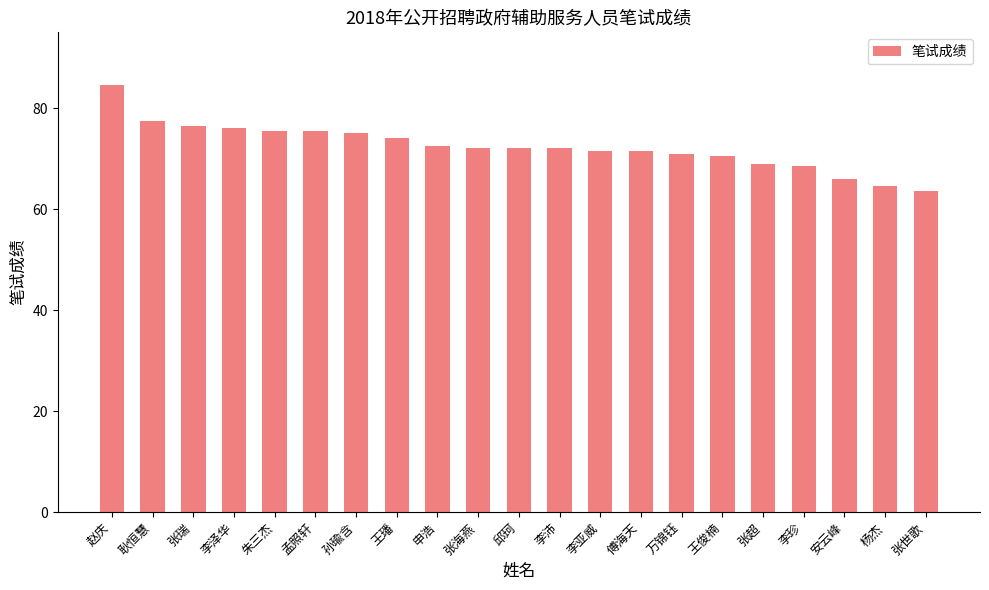

Which category has the highest value across all series?

赵庆